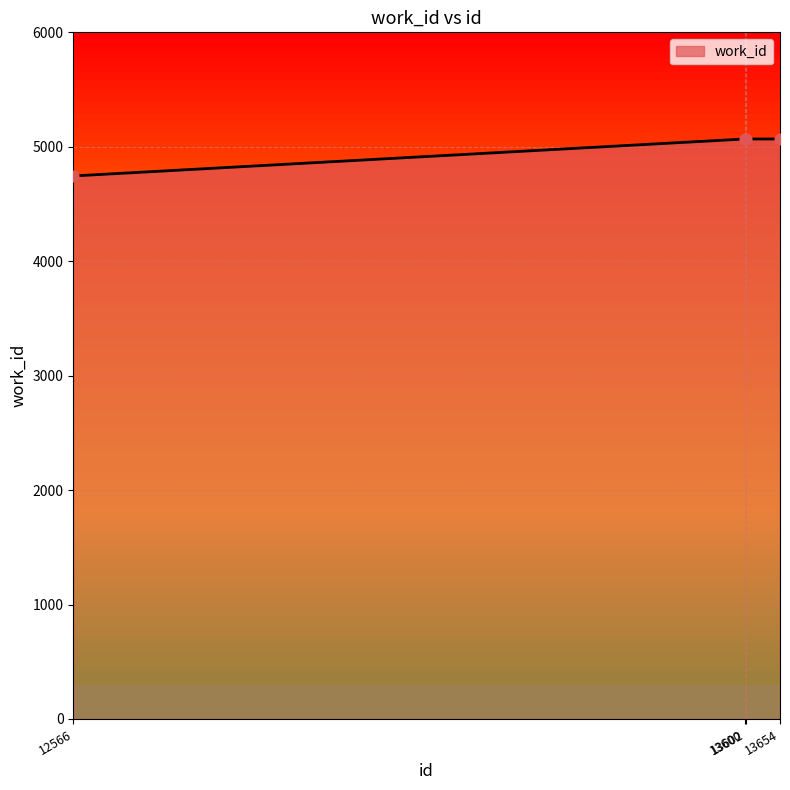

What is the difference between the maximum and minimum values?

323